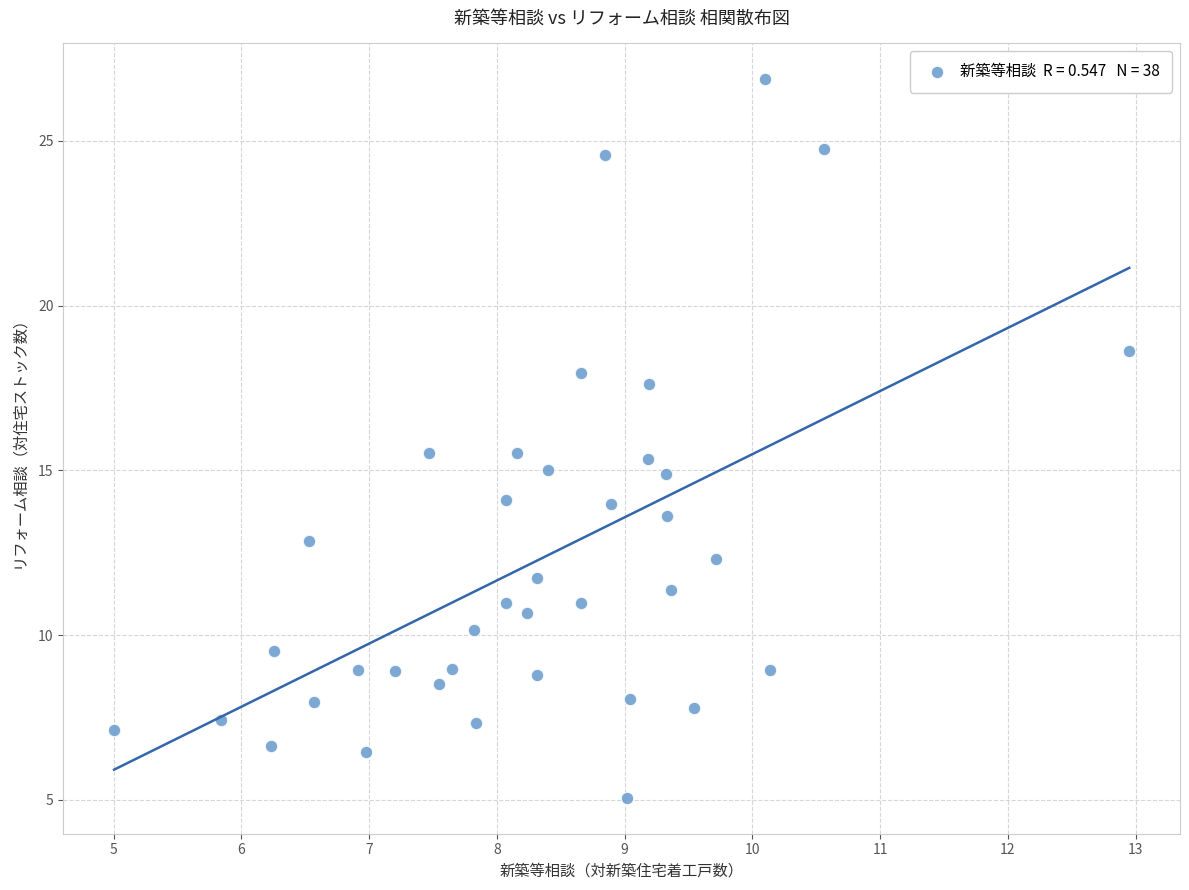

What is the range of Y values (max minus min)?

21.8